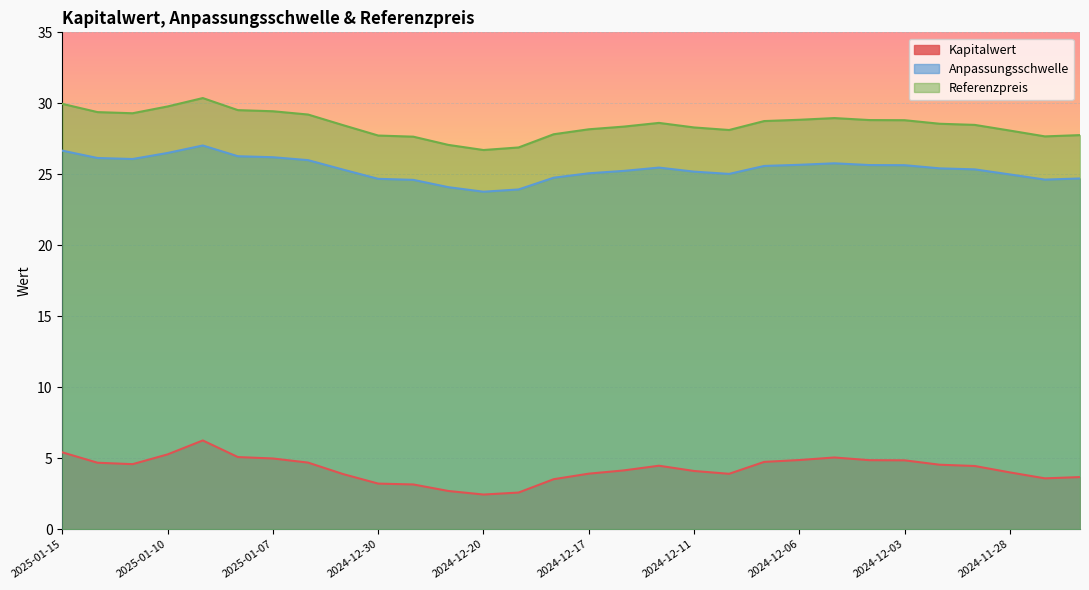

How many categories are shown in the chart?

30